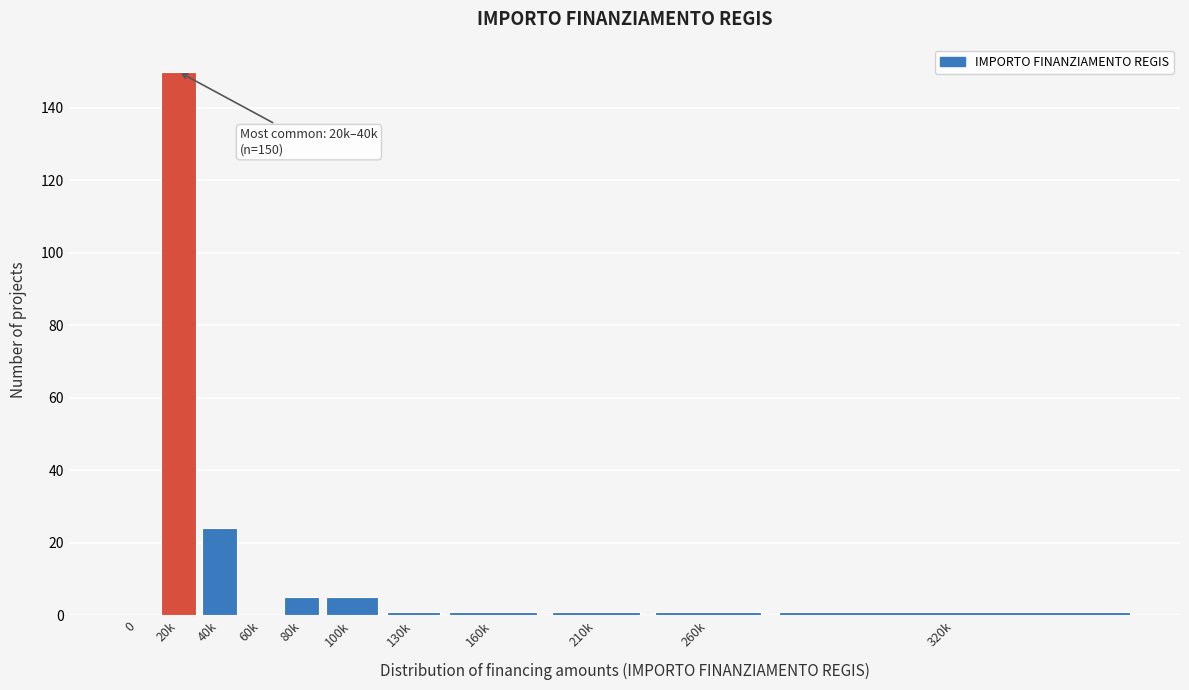

Reading left to right, what are all the values shown in this chart?

0=0	20k=150	40k=24	60k=0	80k=5	100k=5	130k=1	160k=1	210k=1	260k=1	320k=1